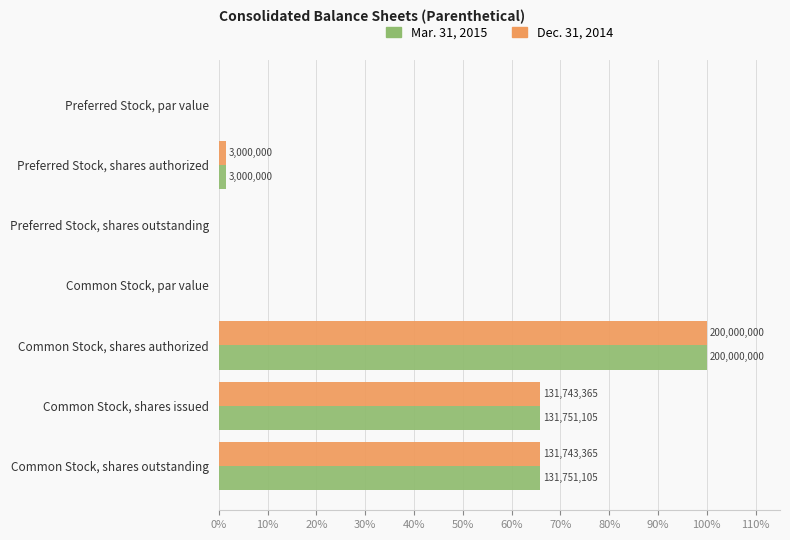

Which series has the largest total across all categories?

Mar. 31, 2015